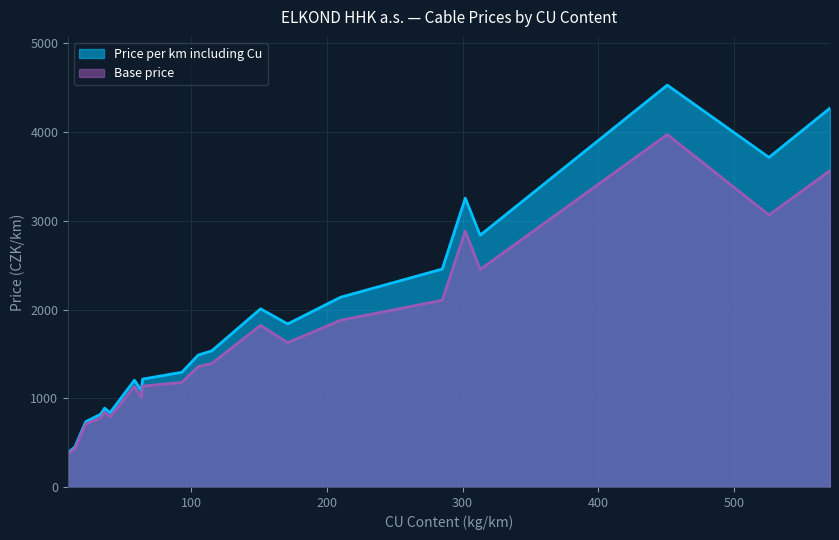

The Base price series shows 3565.9 at QL 50x4x0,6. True or false?

True